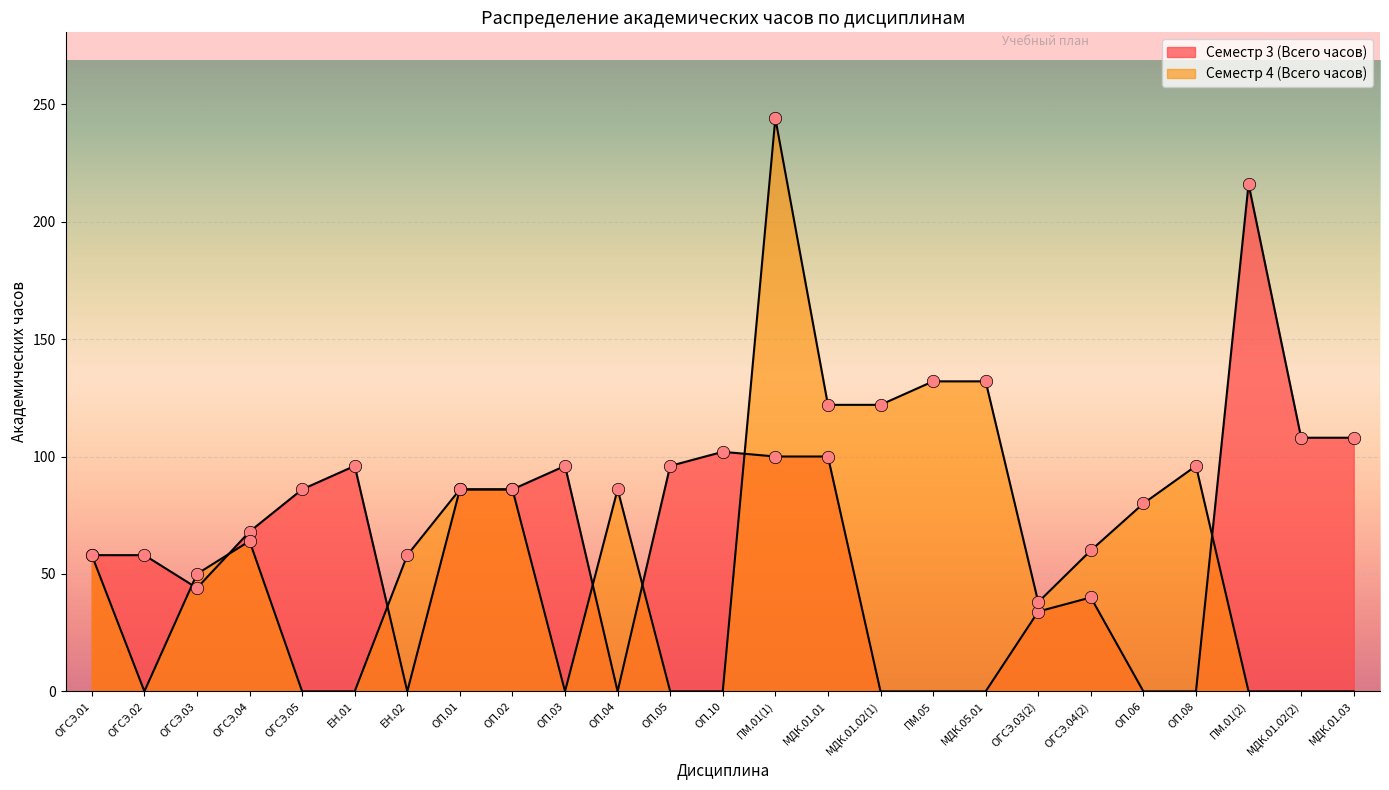

What is the total value across all series at ОП.08?

96